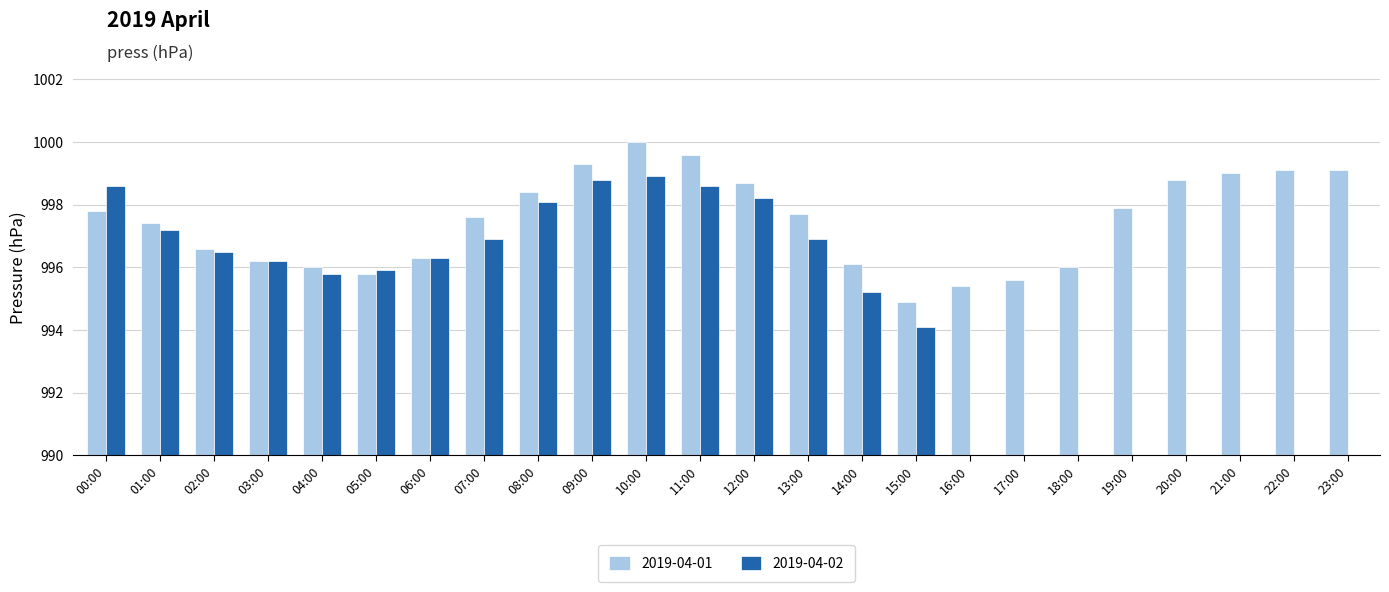

What is the label of the 14th bar from the left?

13:00